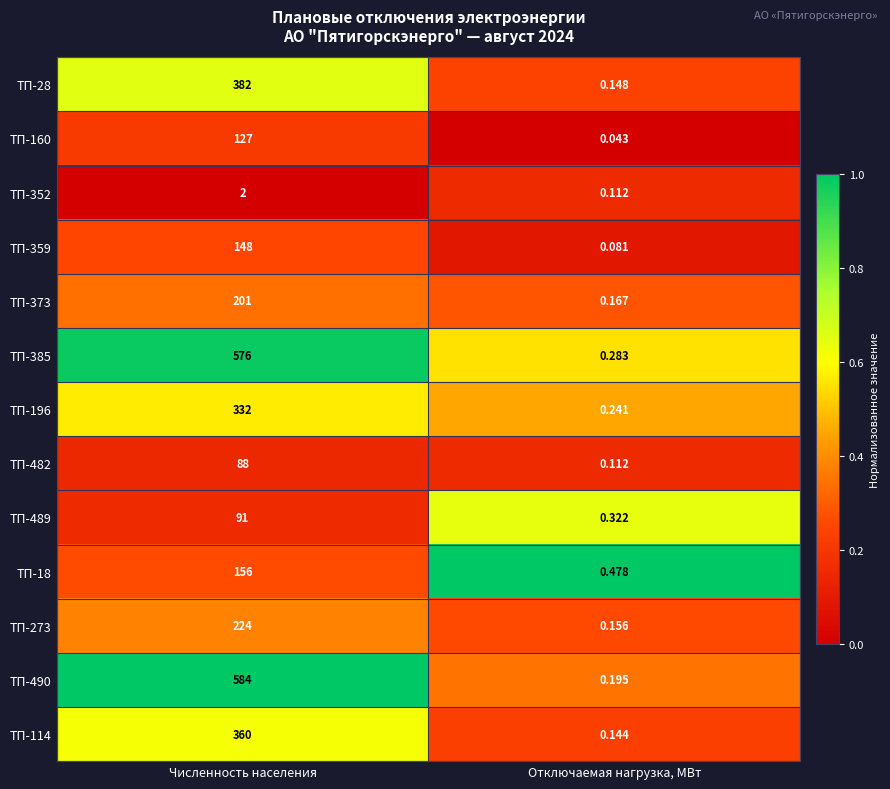

Where is ТП-28 nearest to the value 191?

Отключаемая нагрузка, МВт